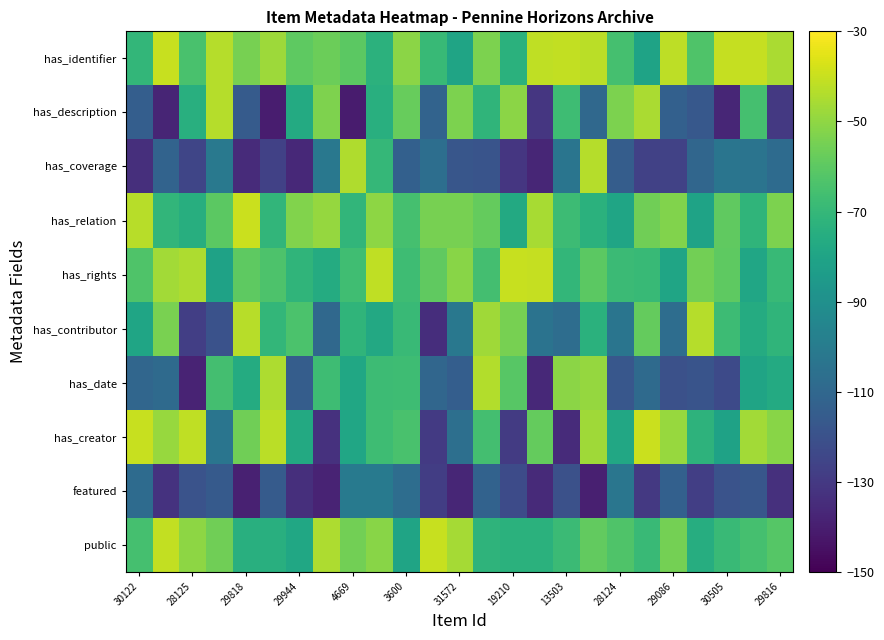

How many categories are shown in the chart?

25